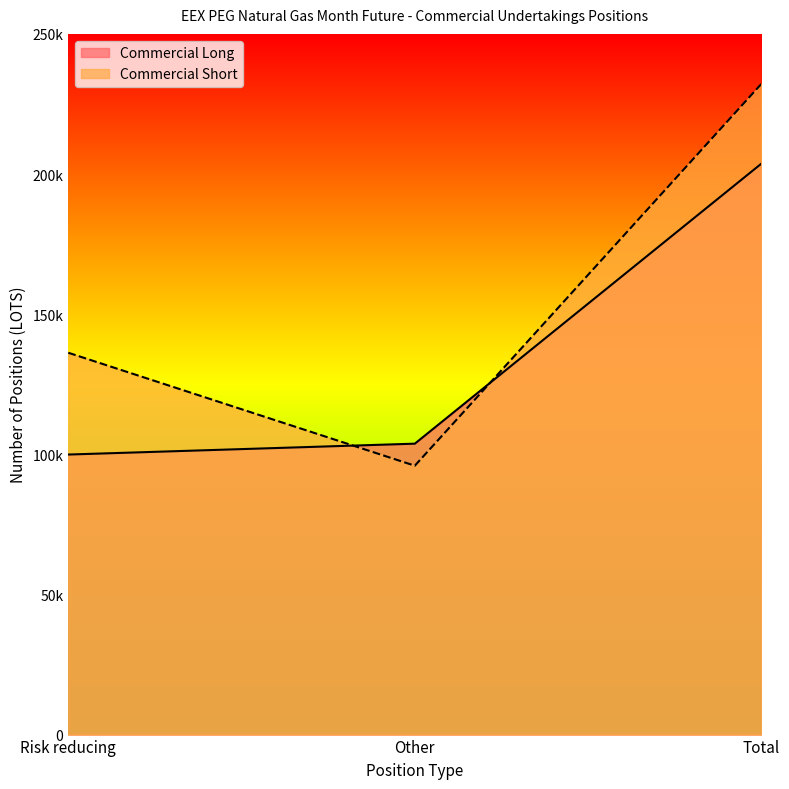

How many values in the Commercial Short series are below 136233?

1